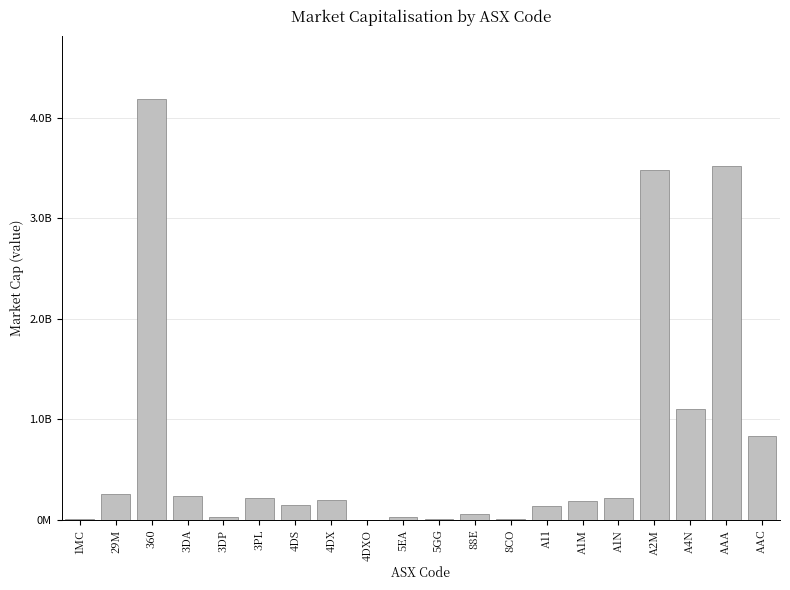

What is the change in value from 3PL to A2M?

+3264206740.0